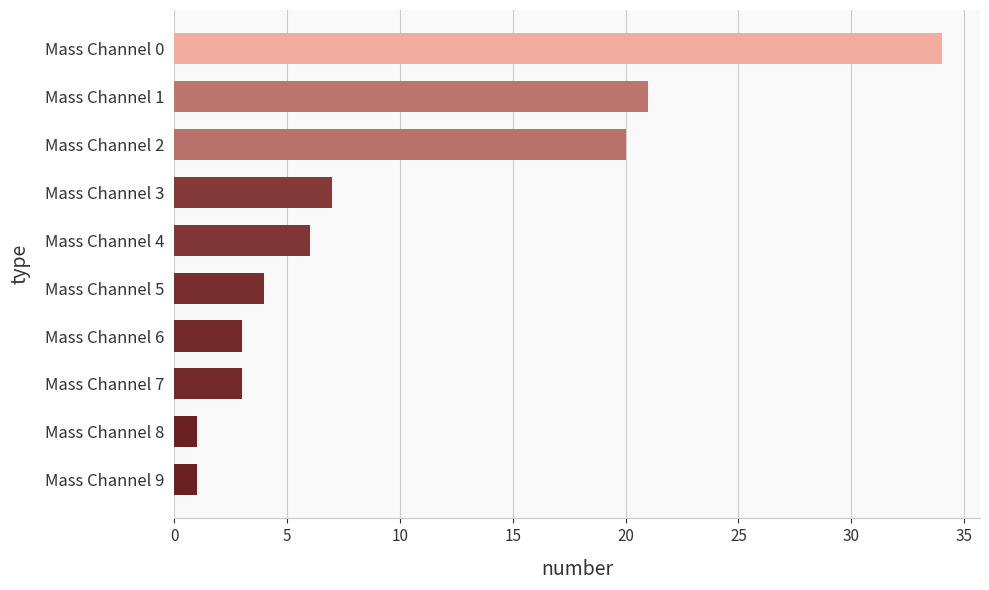

At which label is the value closest to 17?

Mass Channel 2